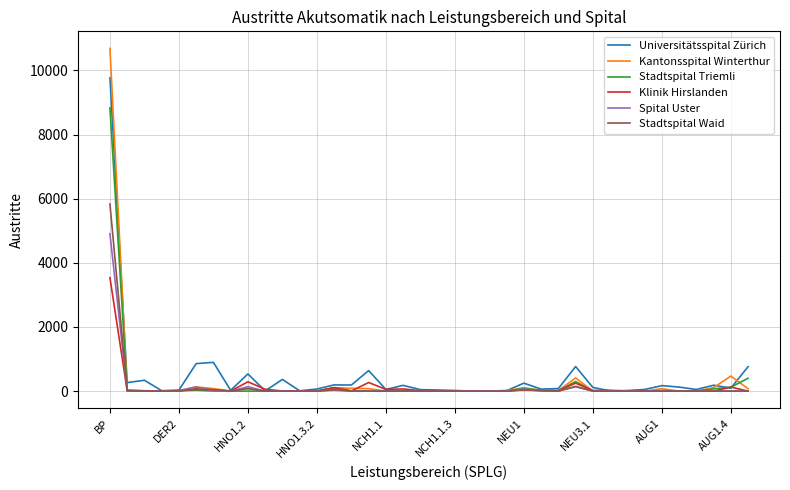

What is the average value of the Stadtspital Waid series?

165